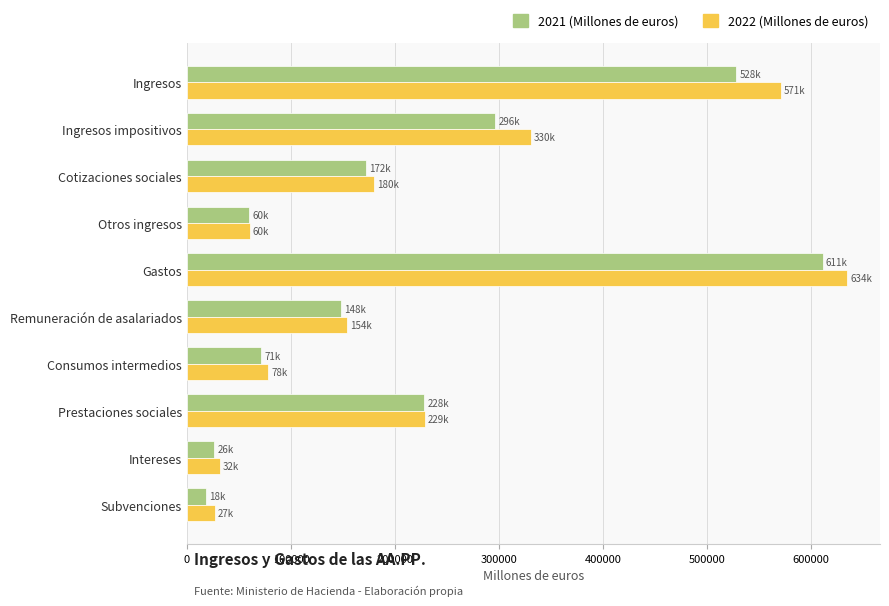

Which series changed the most between Cotizaciones sociales and Consumos intermedios?

2022 (Millones de euros)